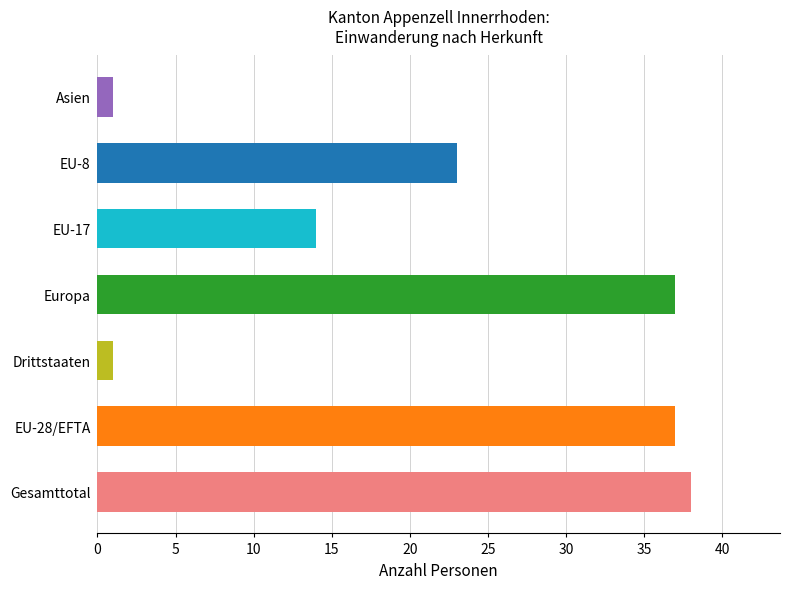

Reading top to bottom, transcribe all the data shown in this chart.

Asien=1	EU-8=23	EU-17=14	Europa=37	Drittstaaten=1	EU-28/EFTA=37	Gesamttotal=38